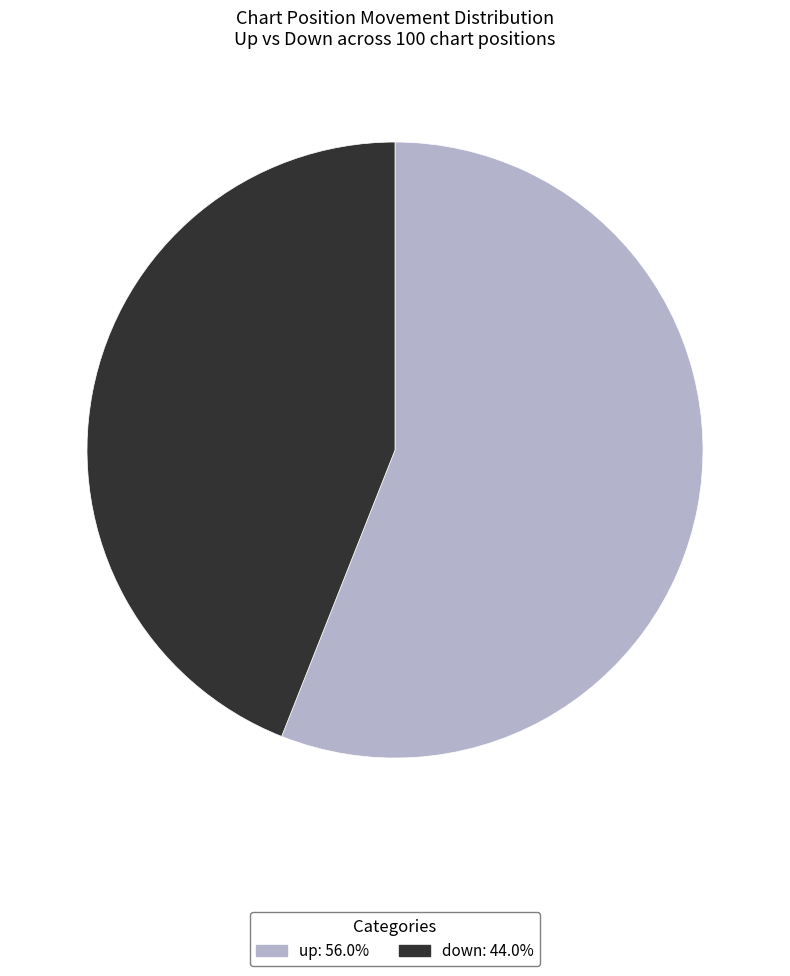

Do up: 56.0% and down: 44.0% together represent more than half of the pie?

Yes